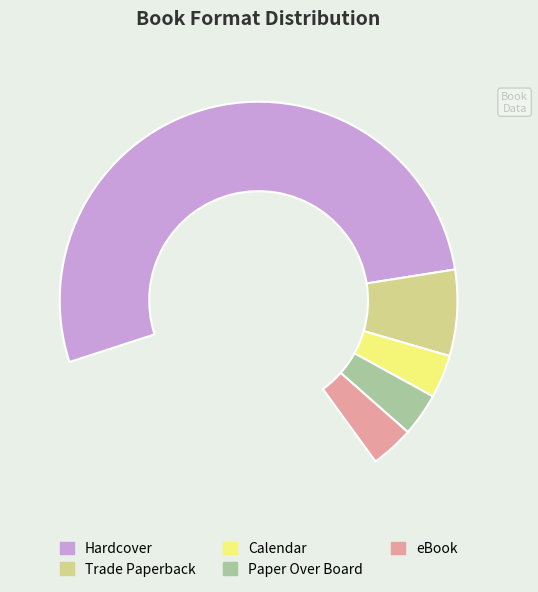

Combined, what portion of the pie is Paper Over Board and eBook?

10.0%